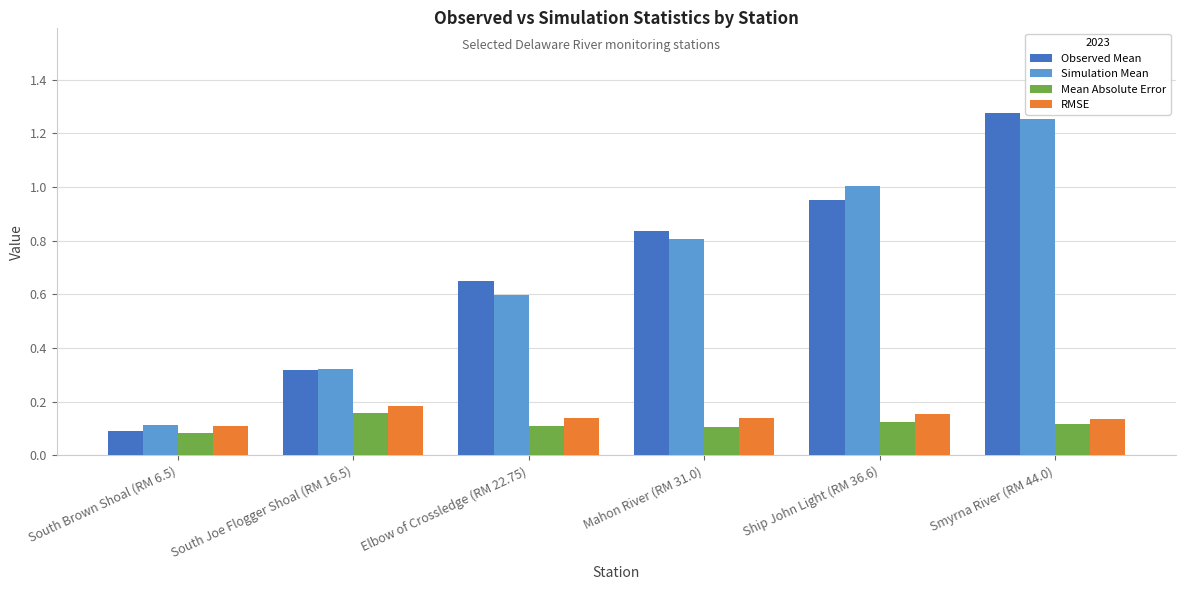

What is the average value of the Observed Mean series?

0.7